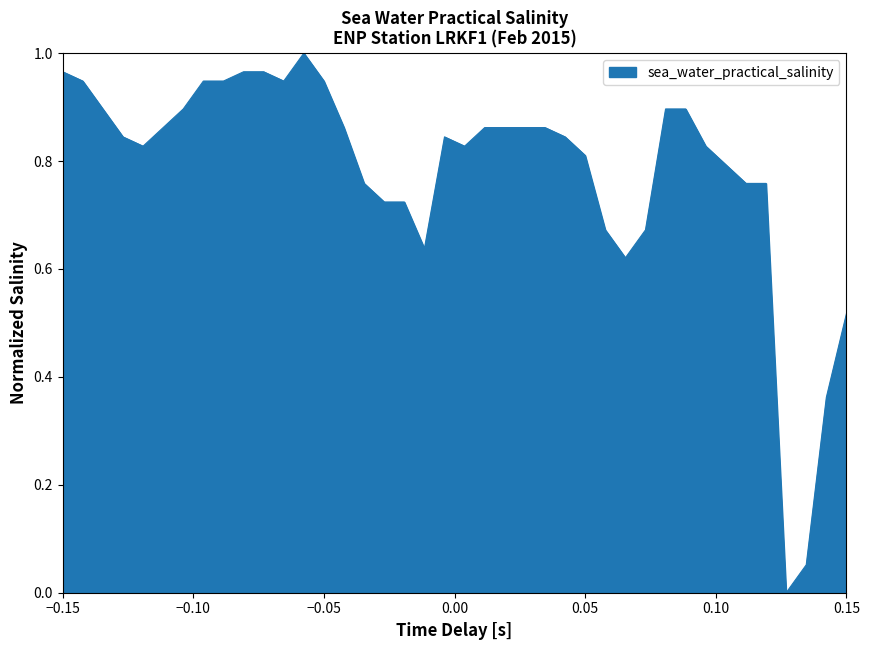

Does the chart display data point markers on the line(s)?

No